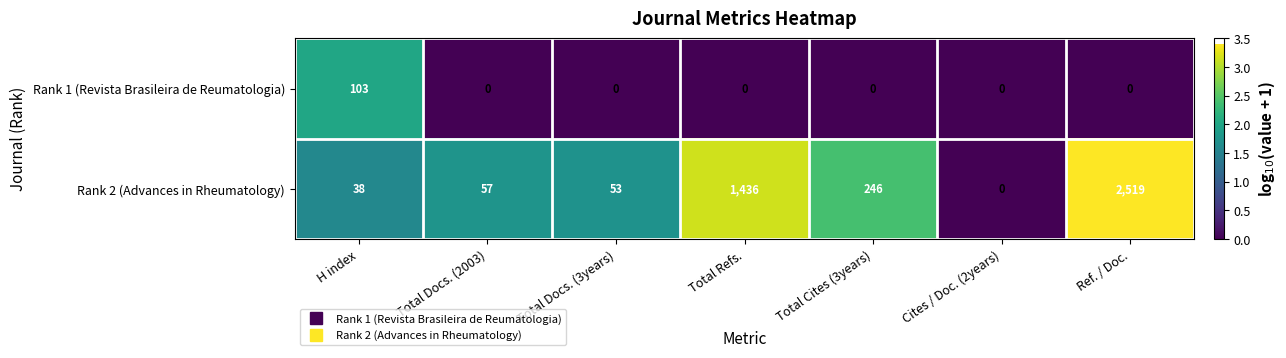

Which category has the highest value across all series?

Ref. / Doc.